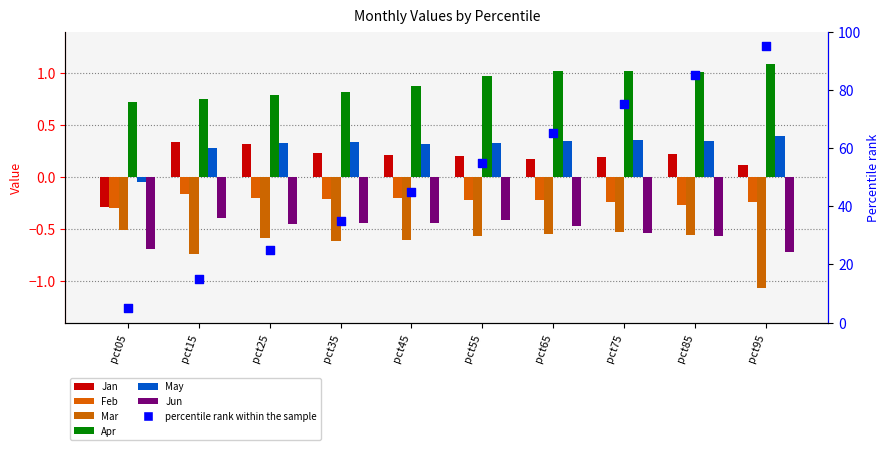

At which category is the sum across all series the highest?

pct55